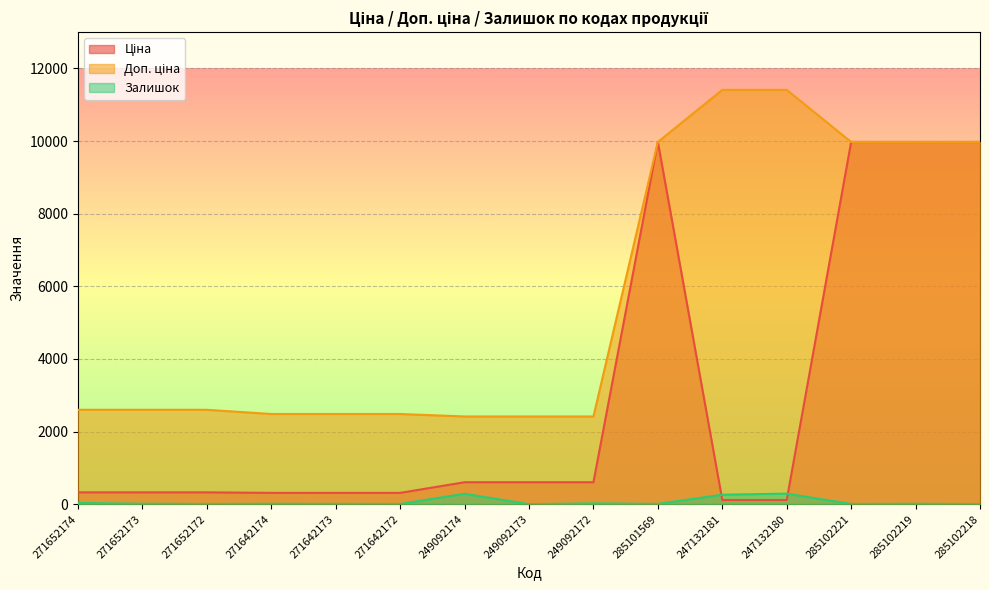

True or false: Доп. ціна and Залишок cross at least once.

False